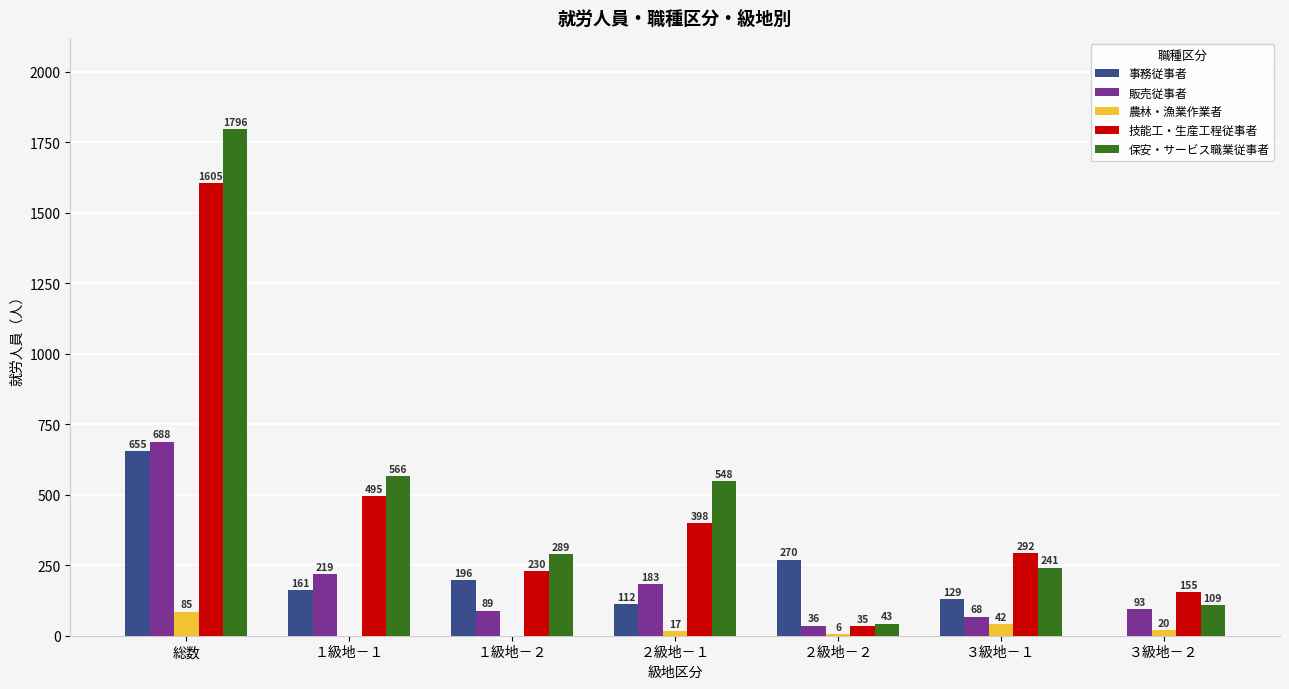

What value does the 事務従事者 series have at ２級地－１?

112